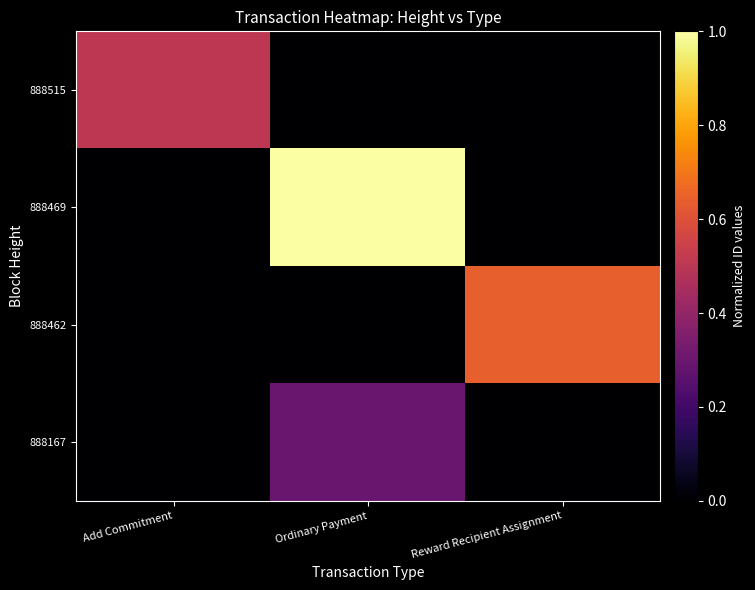

What is the total value across all series at Add Commitment?

0.5